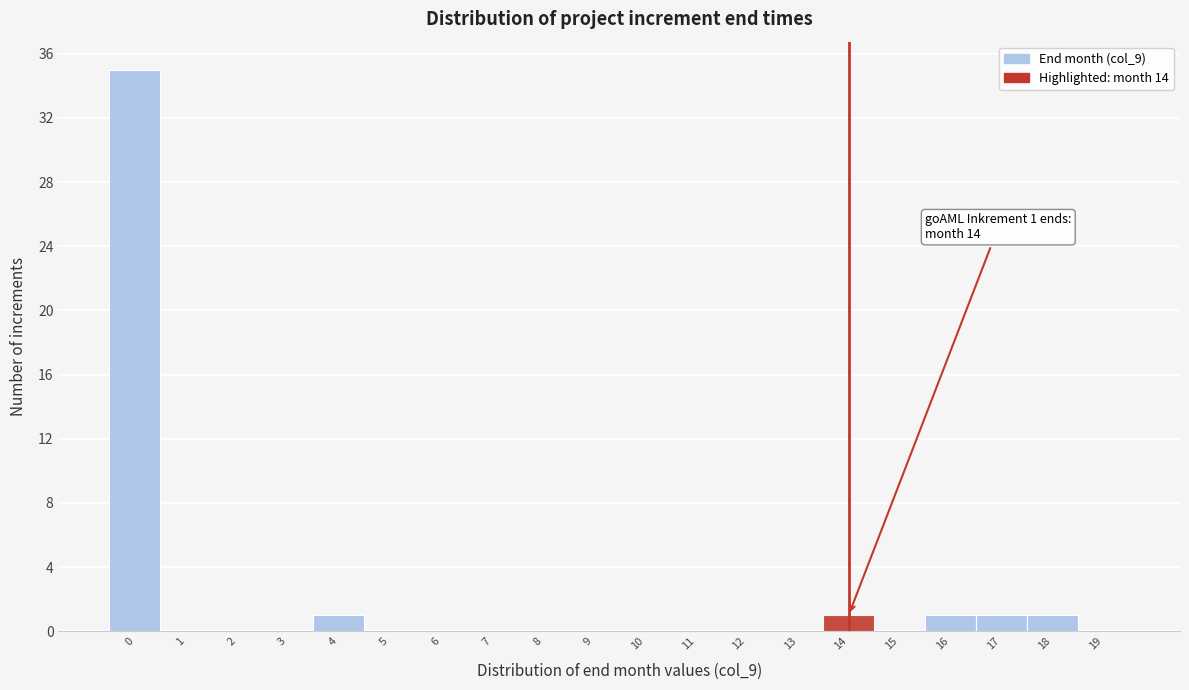

Which range on the x-axis has the tallest bar?

-0.5 to 0.5